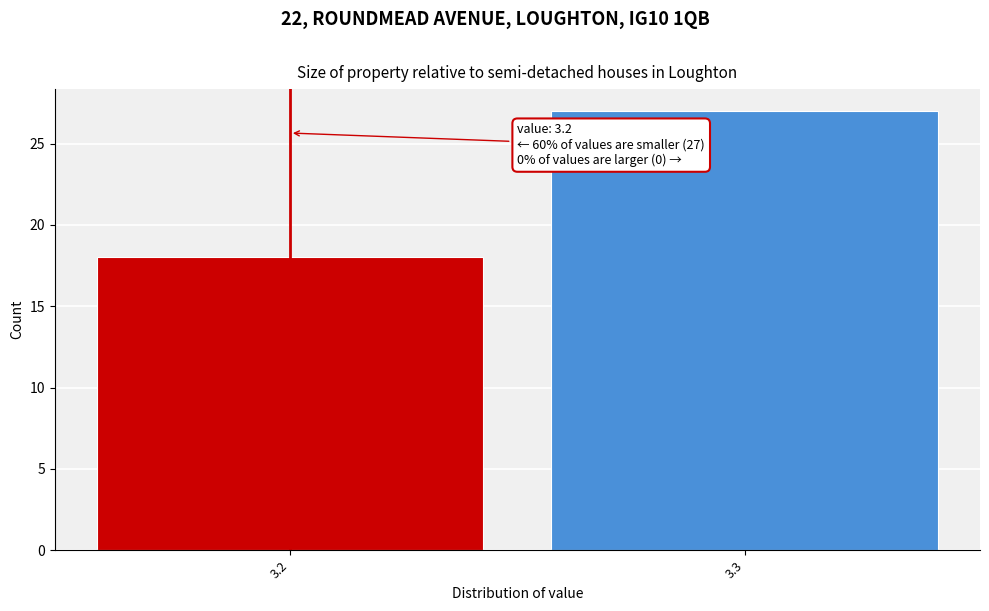

Reading left to right, extract all data points from this chart.

3.2=18	3.3=27